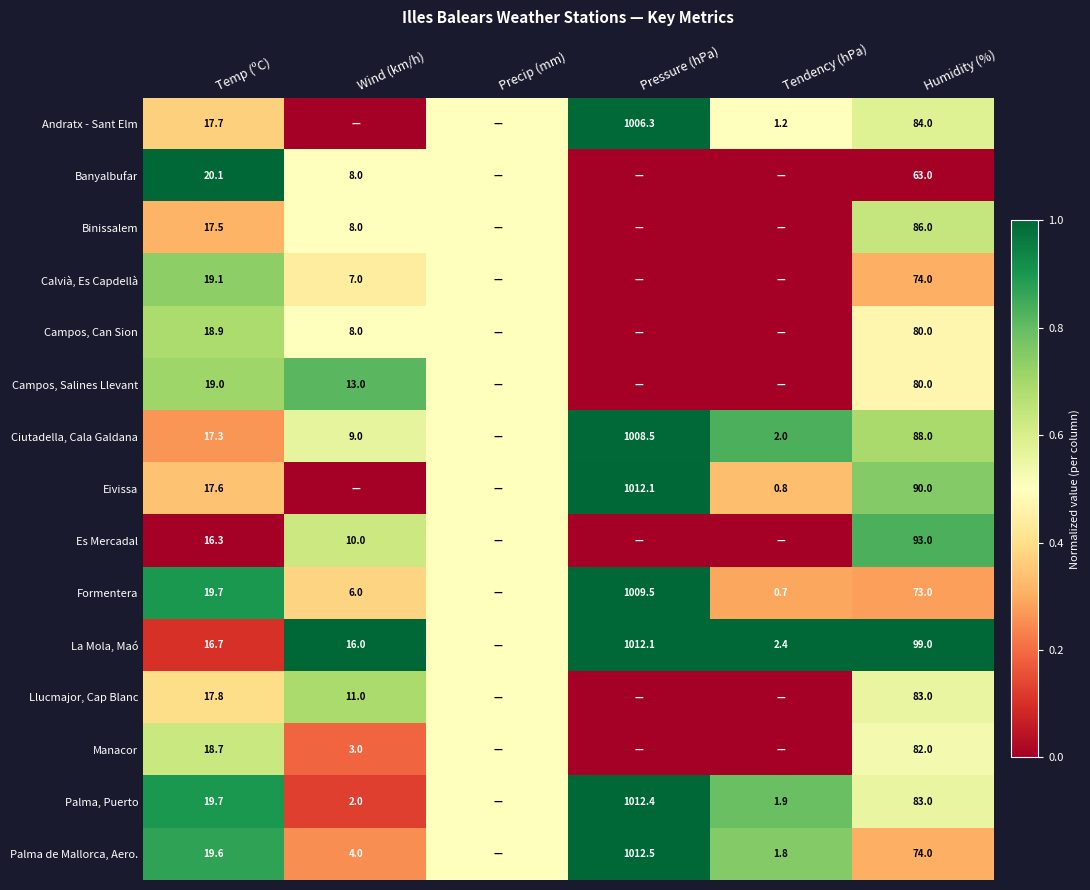

The value of Calvià, Es Capdellà at Wind (km/h) is 11.3. True or false?

False